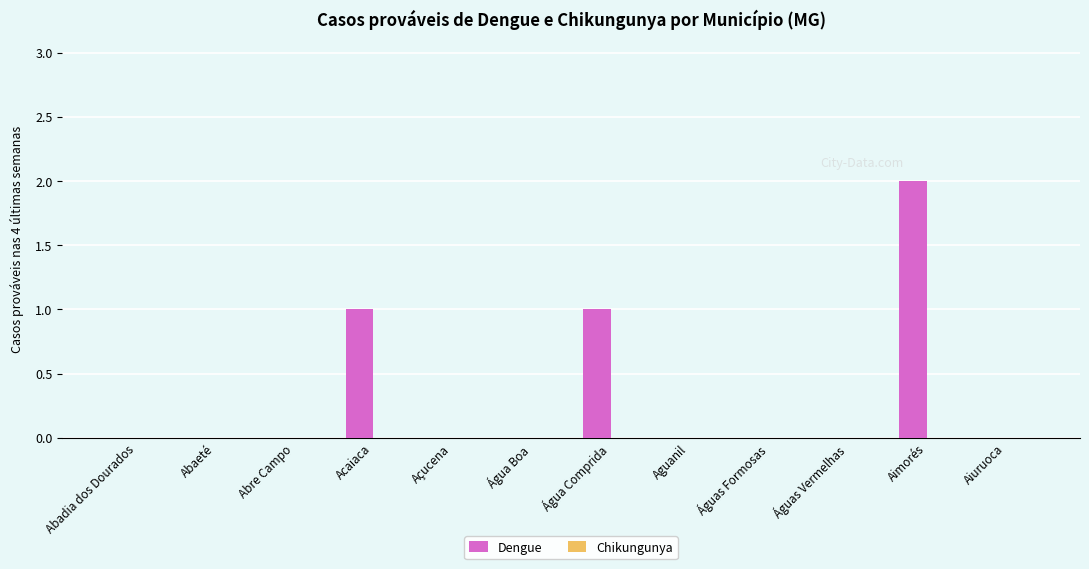

Reading right to left, what are all the values shown in this chart?

Aiuruoca=0	Aimorés=2	Águas Vermelhas=0	Águas Formosas=0	Aguanil=0	Água Comprida=1	Água Boa=0	Açucena=0	Acaiaca=1	Abre Campo=0	Abaeté=0	Abadia dos Dourados=0